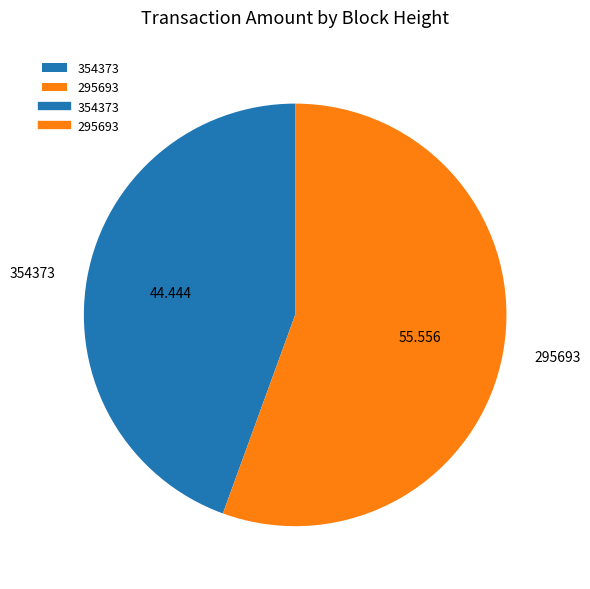

Combined, do 295693 and 354373 account for over 50%?

Yes